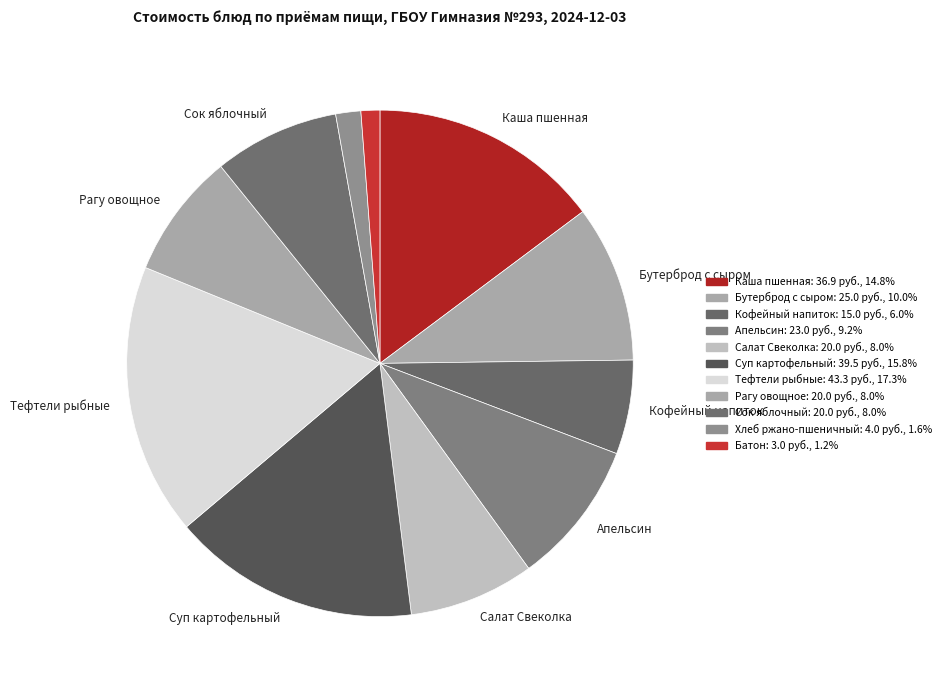

How many segments does this pie chart have?

11